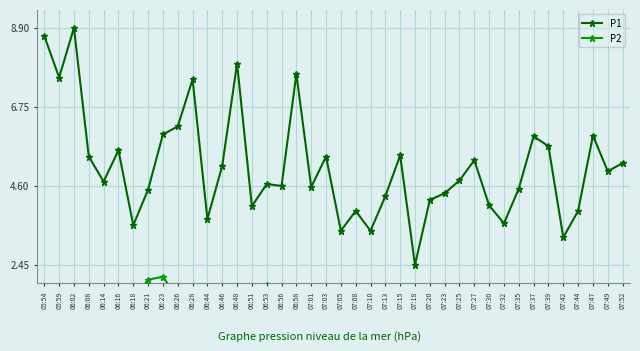

What is the spread (max minus min) of values at 07:13?

3.2